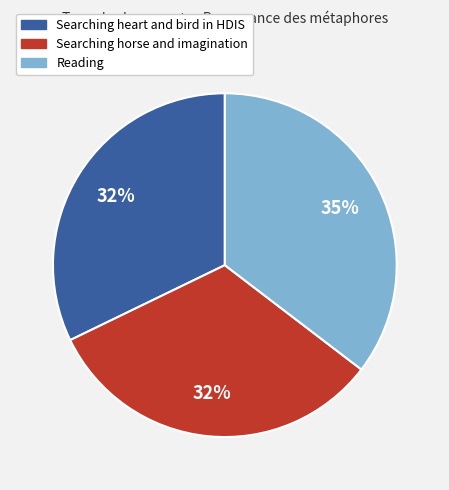

To the nearest percent, what is the combined percentage of Reading and Searching heart and bird in HDIS?

68%